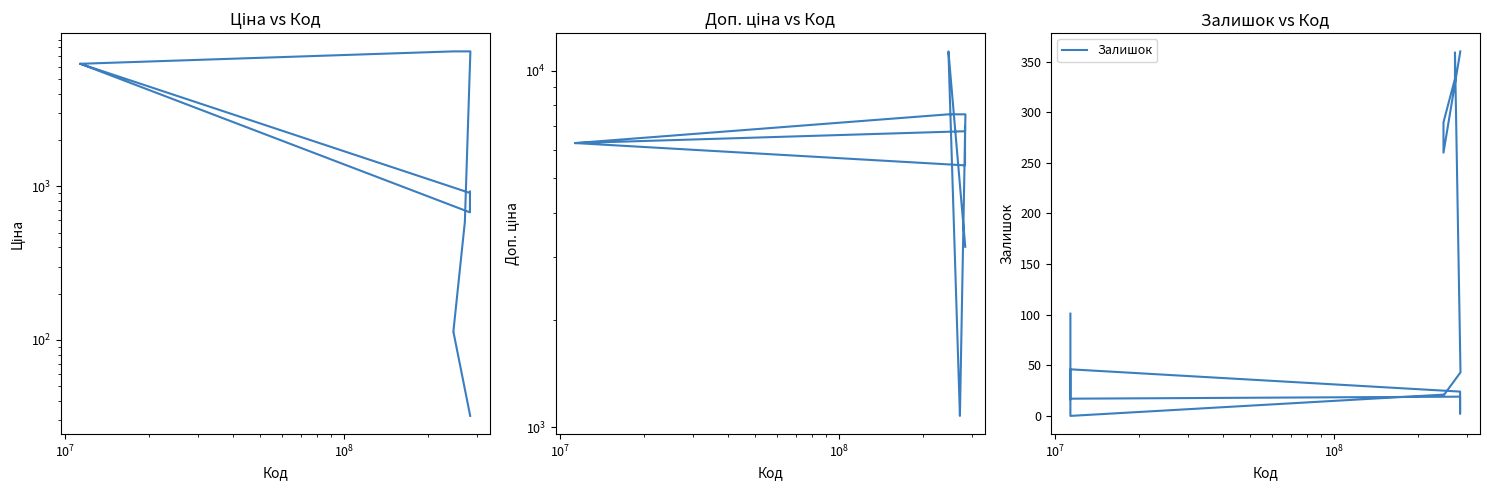

Is this an area chart (filled region under the line)?

No